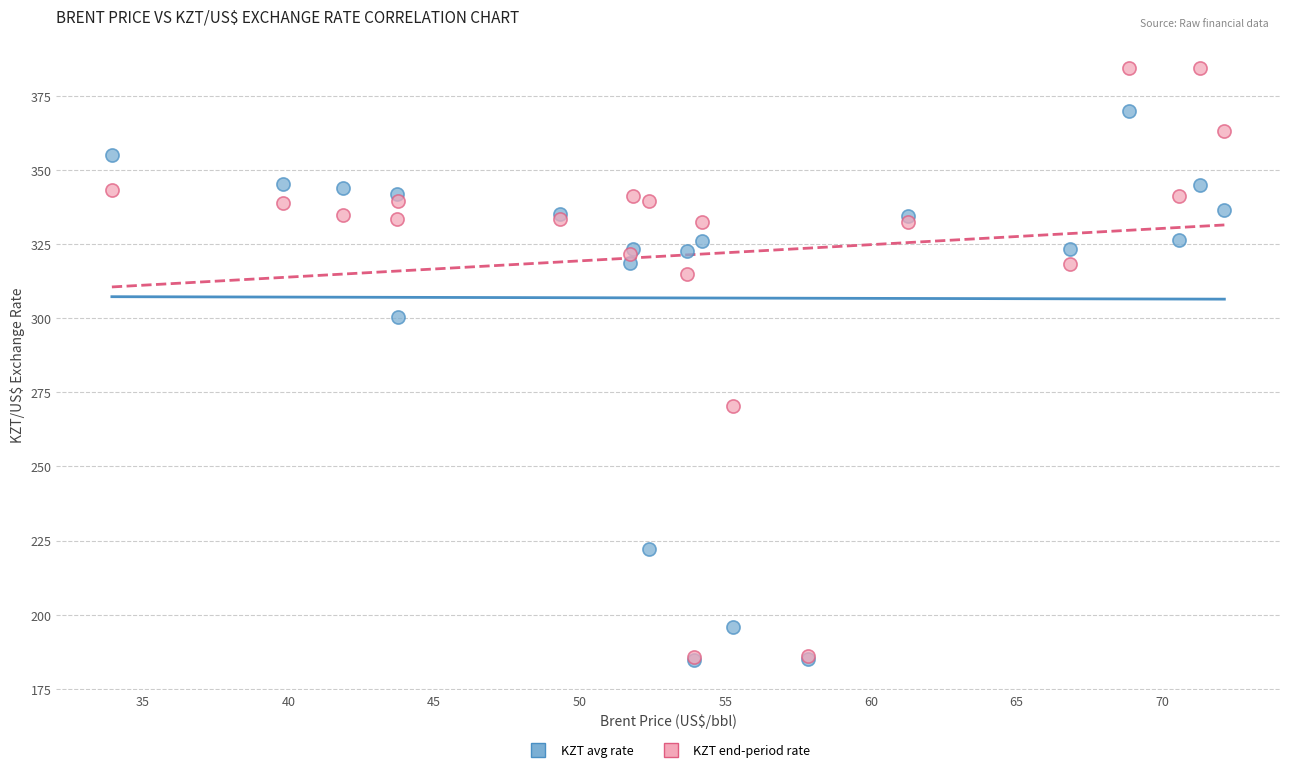

Across all series, what Y value is closest to 284?

270.4